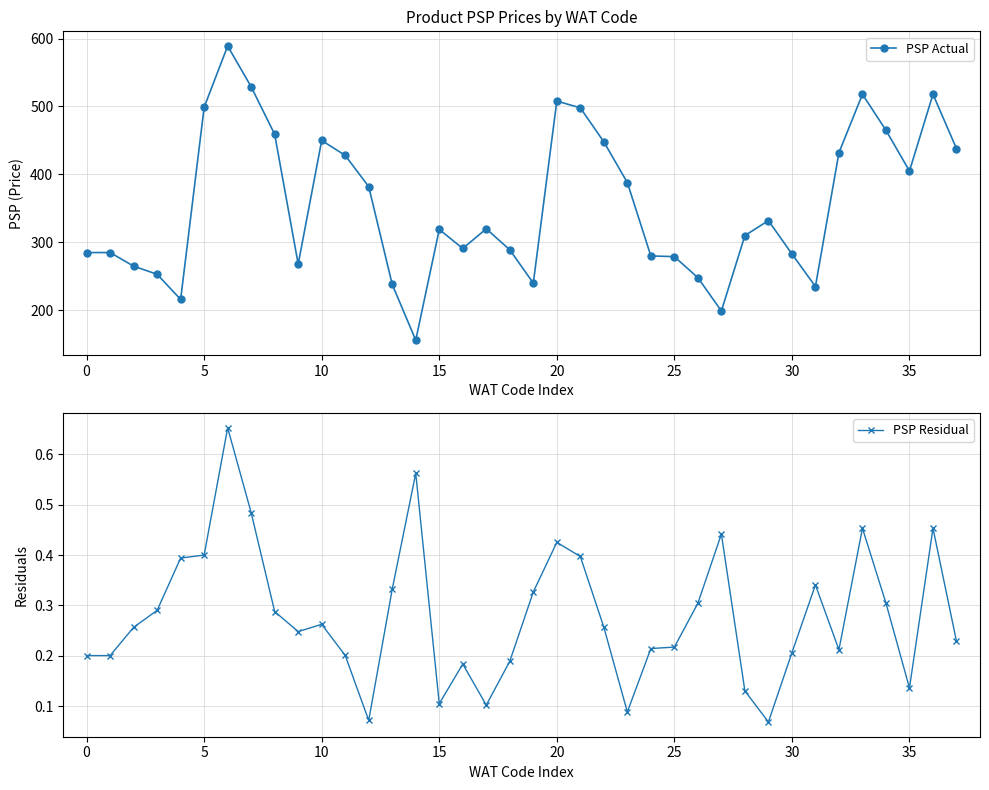

What is the approximate value of PSP Residual at 17?

0.1